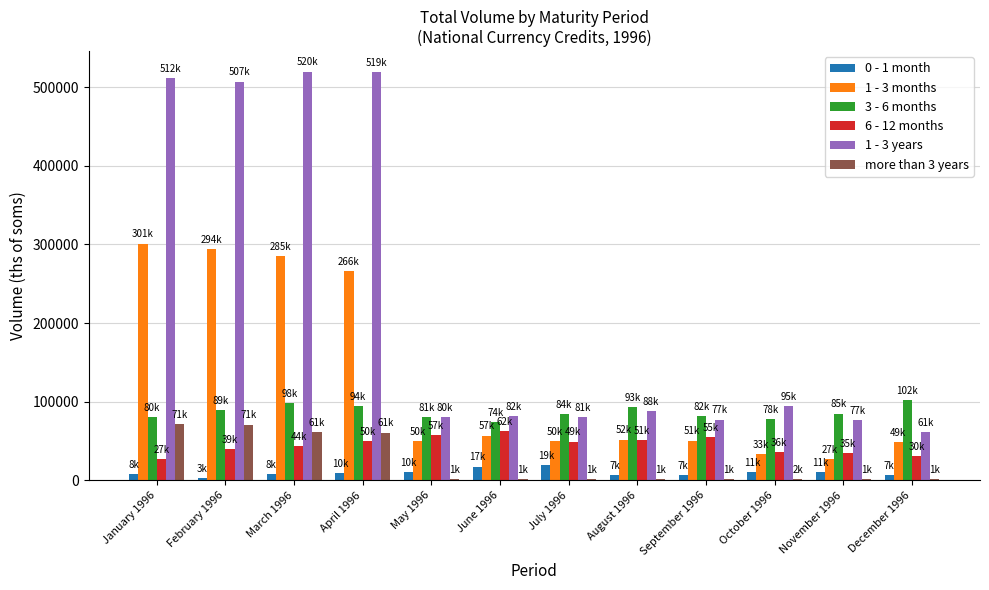

Is the value of 1 - 3 years at November 1996 greater than the value of 1 - 3 months at September 1996?

Yes